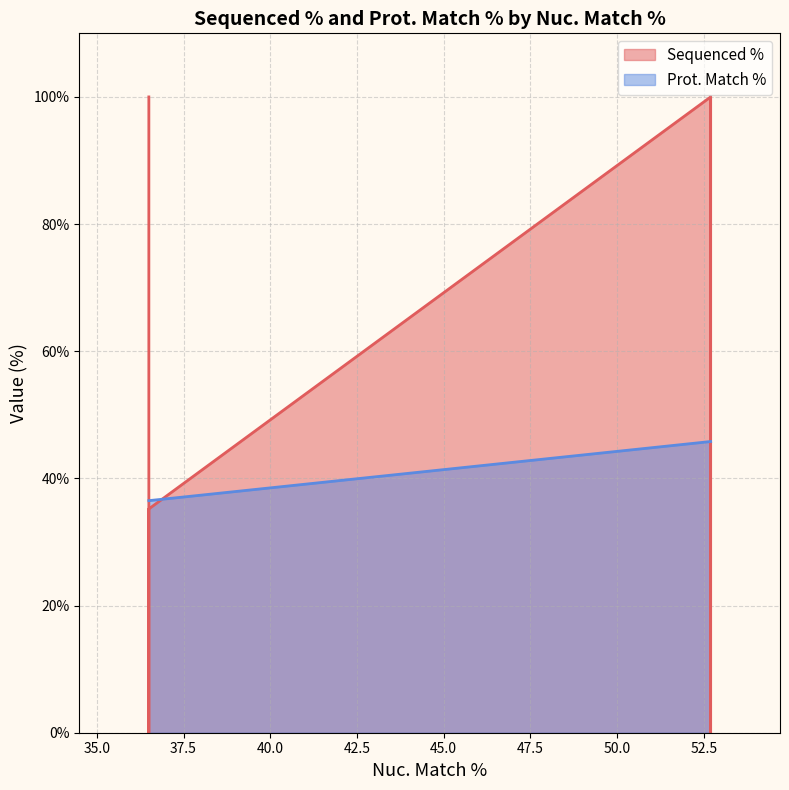

The chart shows a value of 11.0 at 36.5. True or false?

False